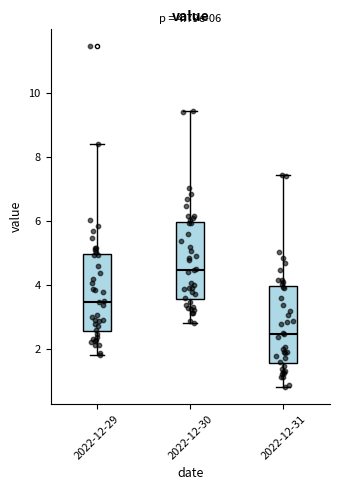

Which box has the highest median line?

2022-12-30